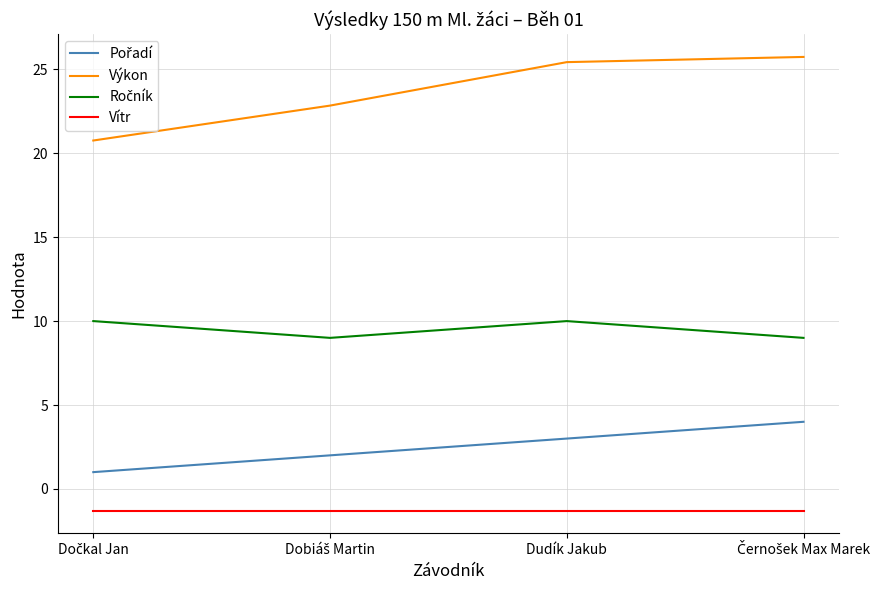

Where does the Výkon series first go above 25?

Dudík Jakub